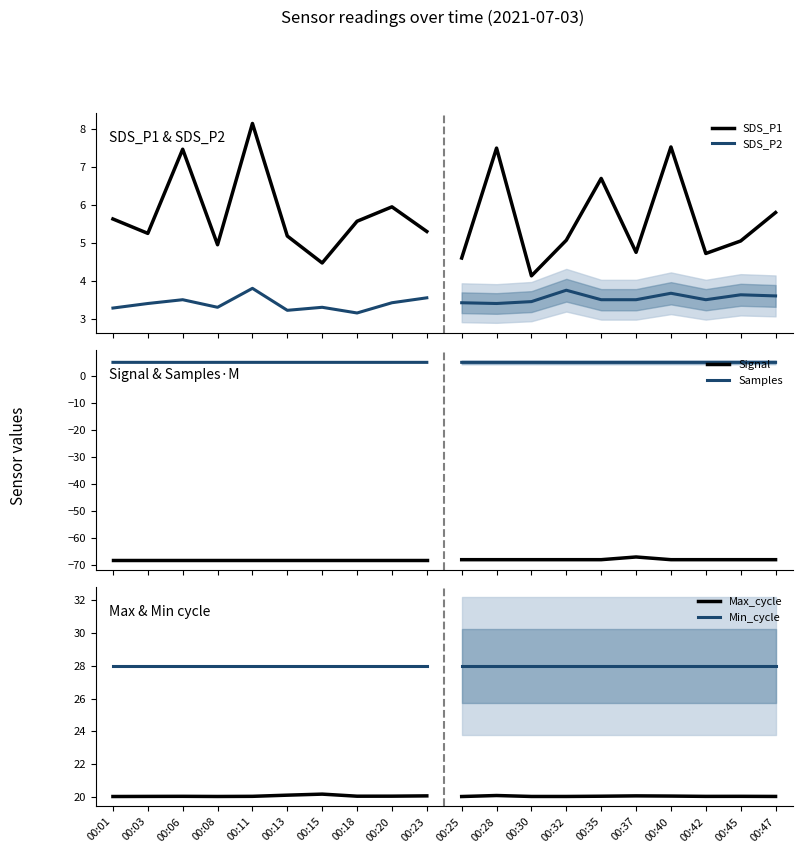

True or false: Min_cycle and Samples cross at least once.

False